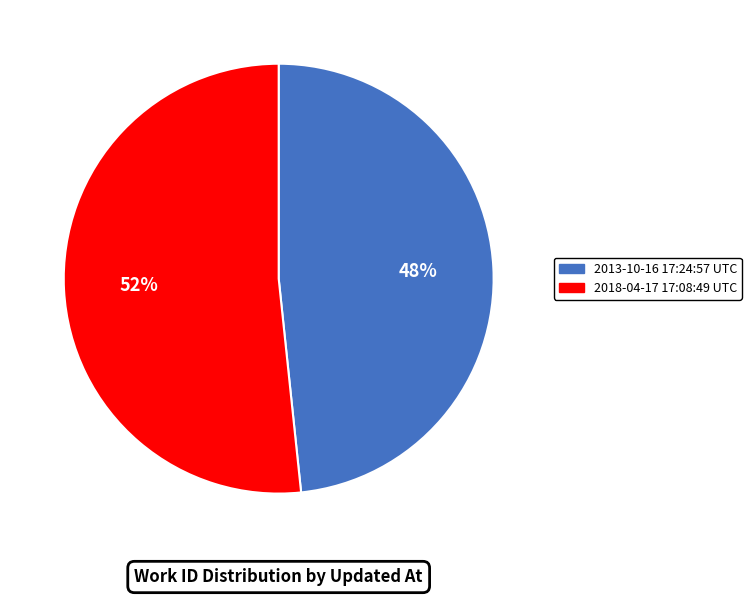

To the nearest percent, what percentage of the pie is 2018-04-17 17:08:49 UTC?

52%